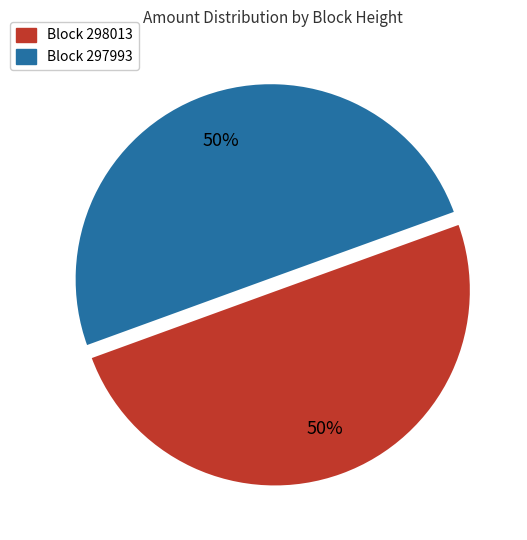

To the nearest percent, what is the combined percentage of Block 297993 and Block 298013?

100%